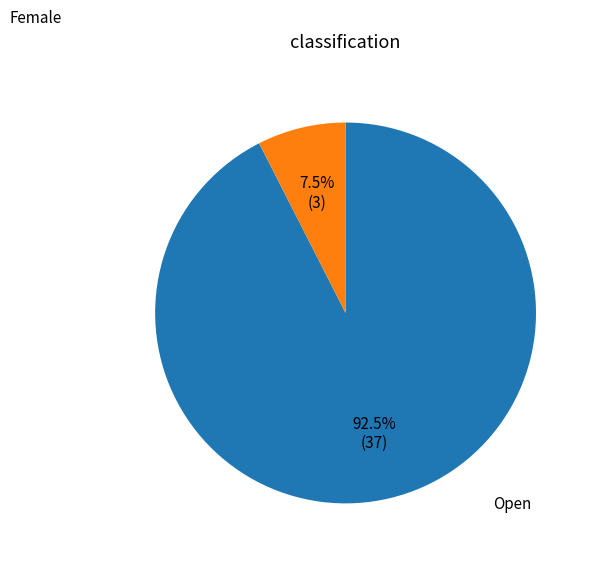

How many segments does this pie chart have?

2